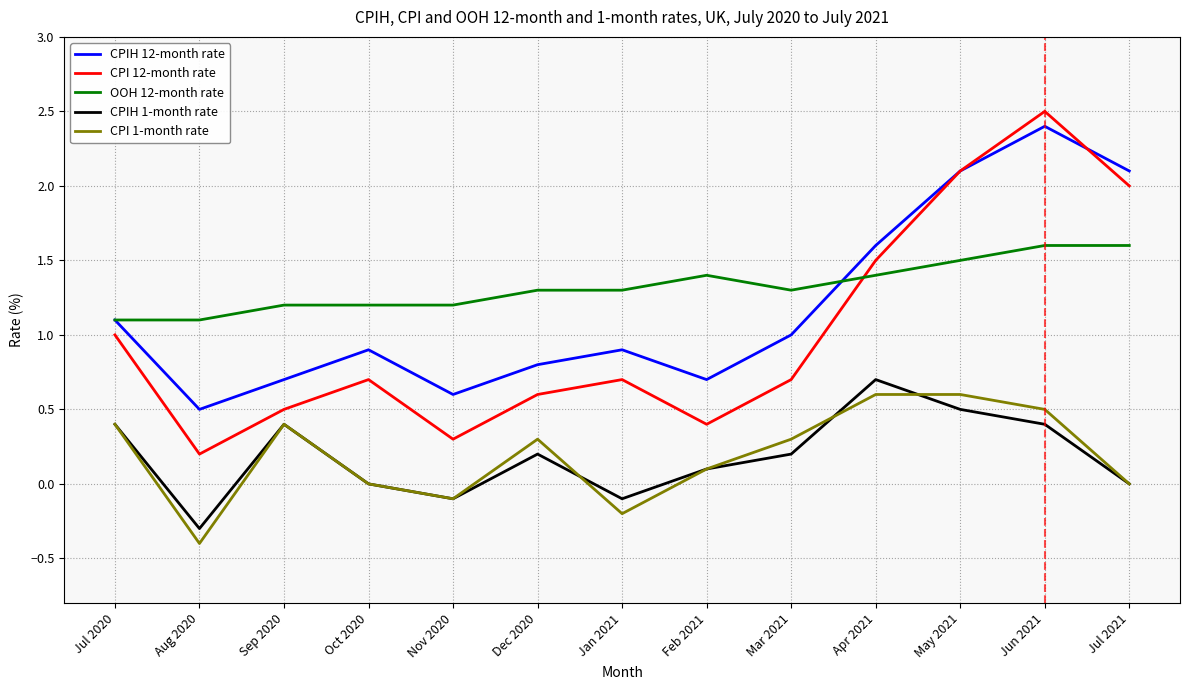

Reading left to right, what are all the values shown in this chart?

CPIH 12-month rate: 1.1	0.5	0.7	0.9	0.6	0.8	0.9	0.7	1.0	1.6	2.1	2.4	2.1
CPI 12-month rate: 1.0	0.2	0.5	0.7	0.3	0.6	0.7	0.4	0.7	1.5	2.1	2.5	2.0
OOH 12-month rate: 1.1	1.1	1.2	1.2	1.2	1.3	1.3	1.4	1.3	1.4	1.5	1.6	1.6
CPIH 1-month rate: 0.4	-0.3	0.4	0.0	-0.1	0.2	-0.1	0.1	0.2	0.7	0.5	0.4	0.0
CPI 1-month rate: 0.4	-0.4	0.4	0.0	-0.1	0.3	-0.2	0.1	0.3	0.6	0.6	0.5	0.0